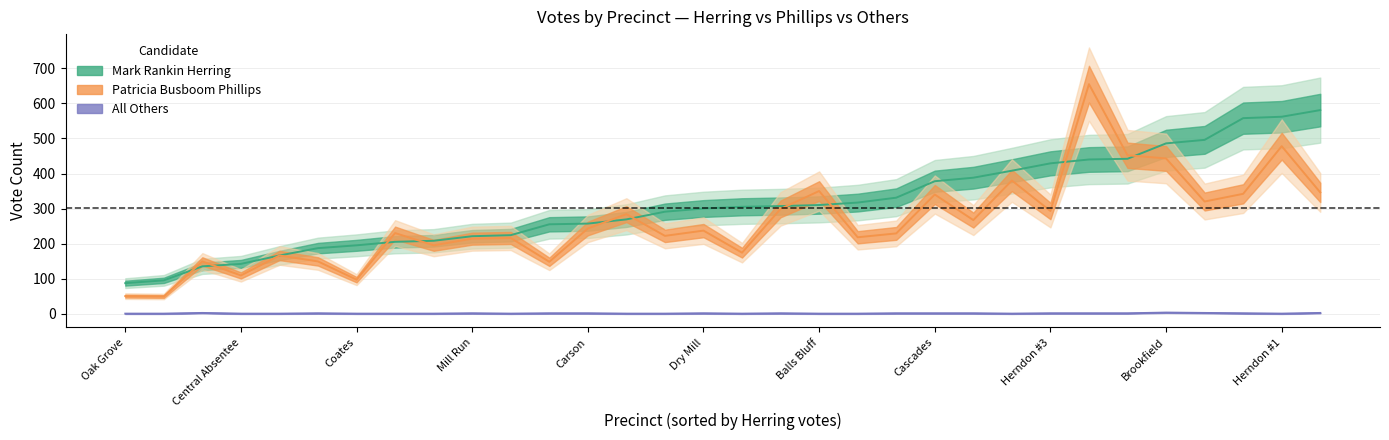

True or false: phillips and others cross at least once.

False